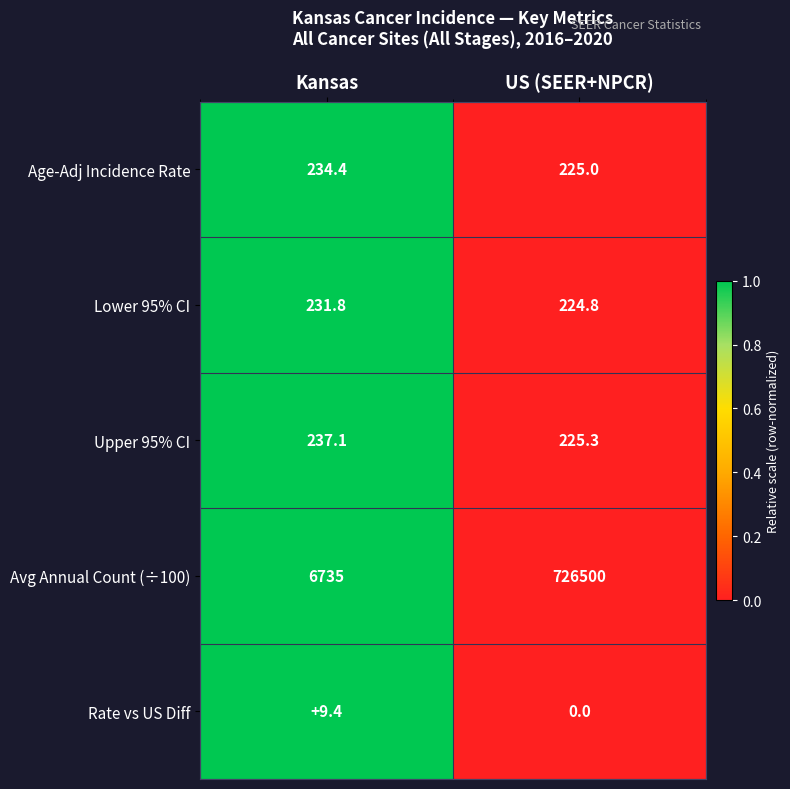

How many categories are shown in the chart?

2